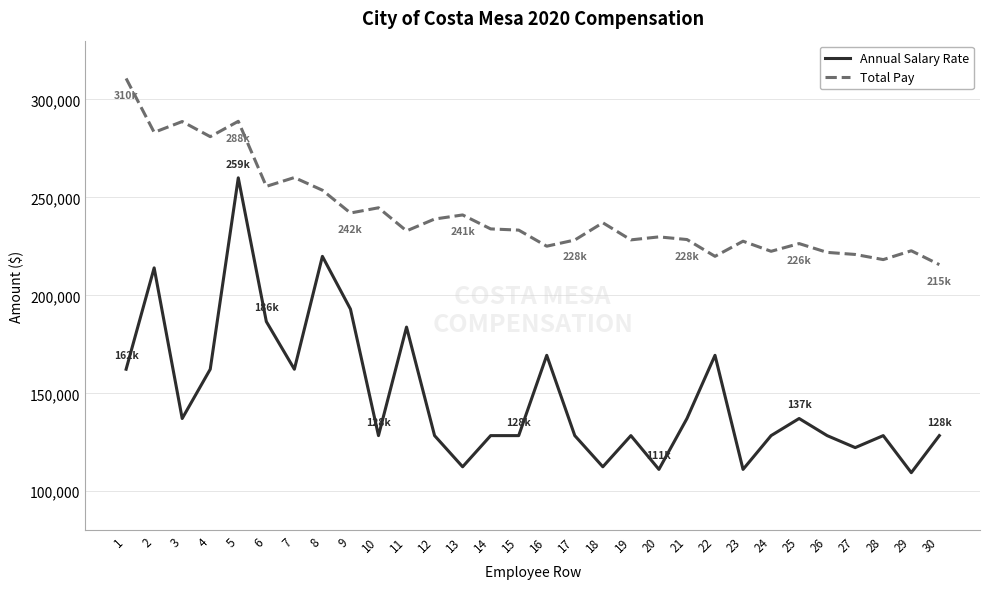

What is the spread (max minus min) of values at 13?

128546